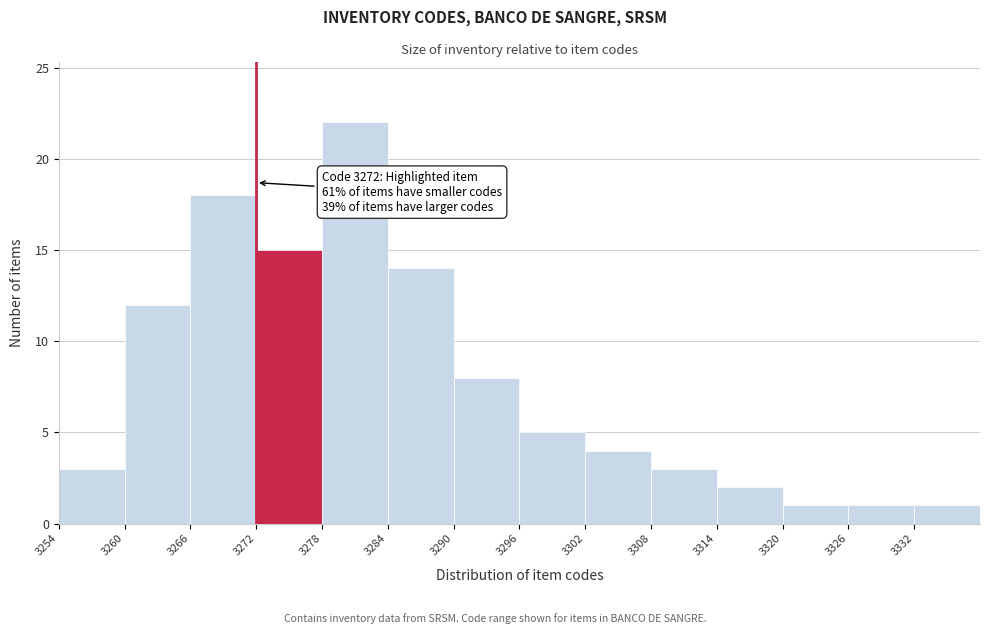

Which range on the x-axis has the tallest bar?

3278 to 3284